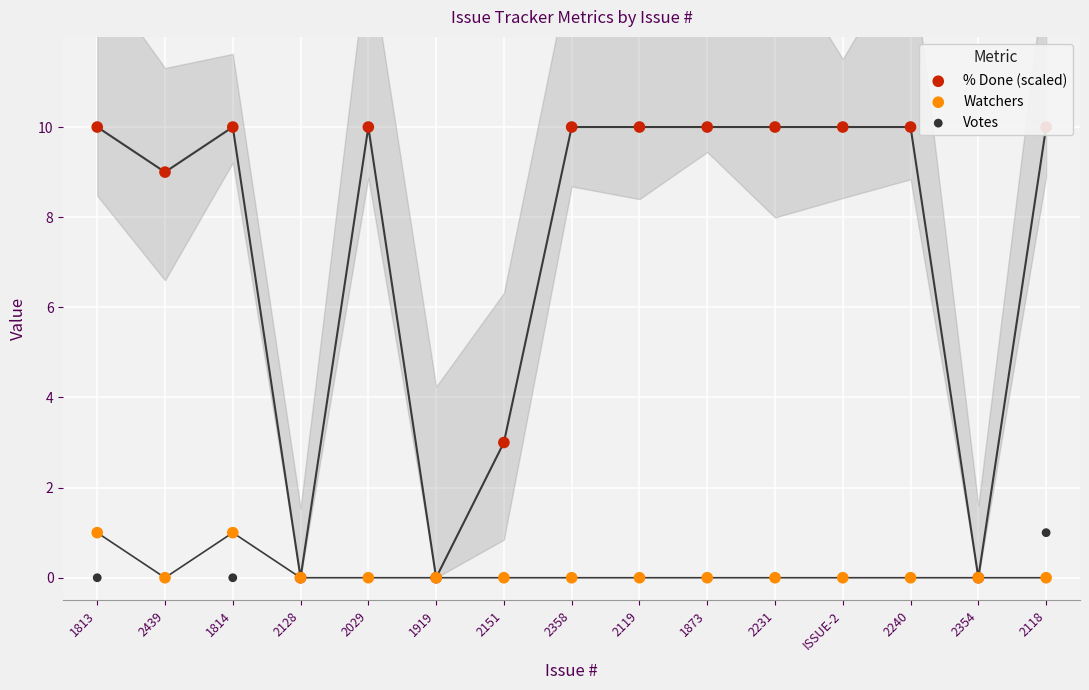

Which series contains the highest Y value?

% Done (scaled)